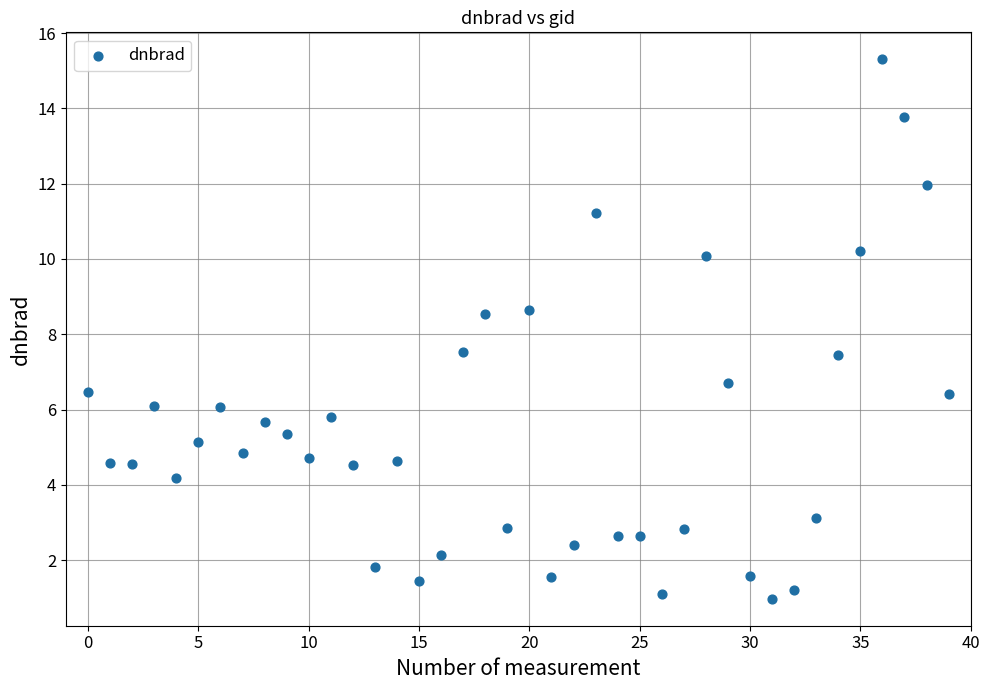

What is the range of Y values (max minus min)?

14.3